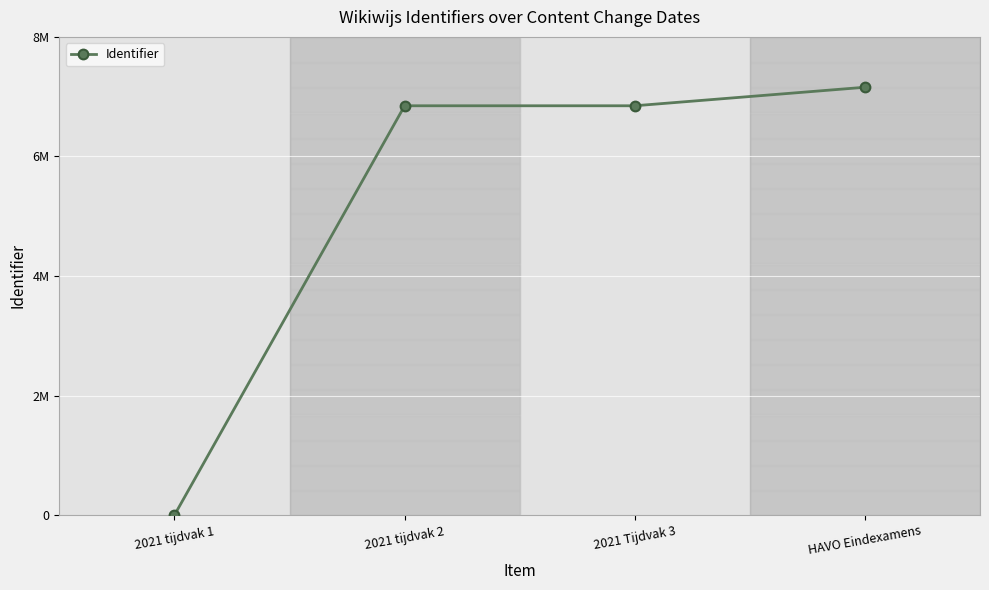

List the labels in order of value, largest first.

HAVO Eindexamens, 2021 Tijdvak 3, 2021 tijdvak 2, 2021 tijdvak 1